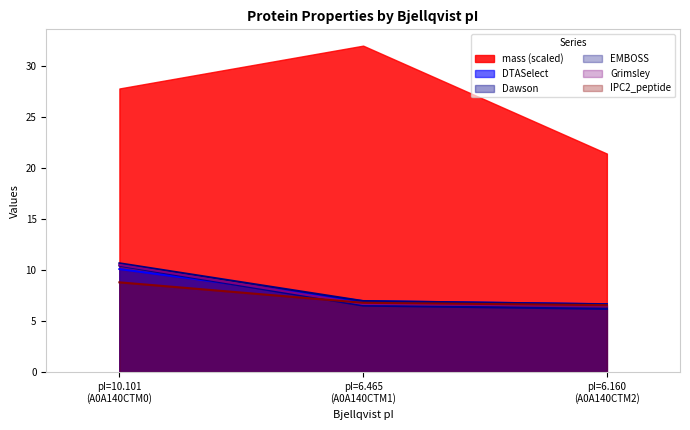

What is the maximum value shown in the chart?

32.0